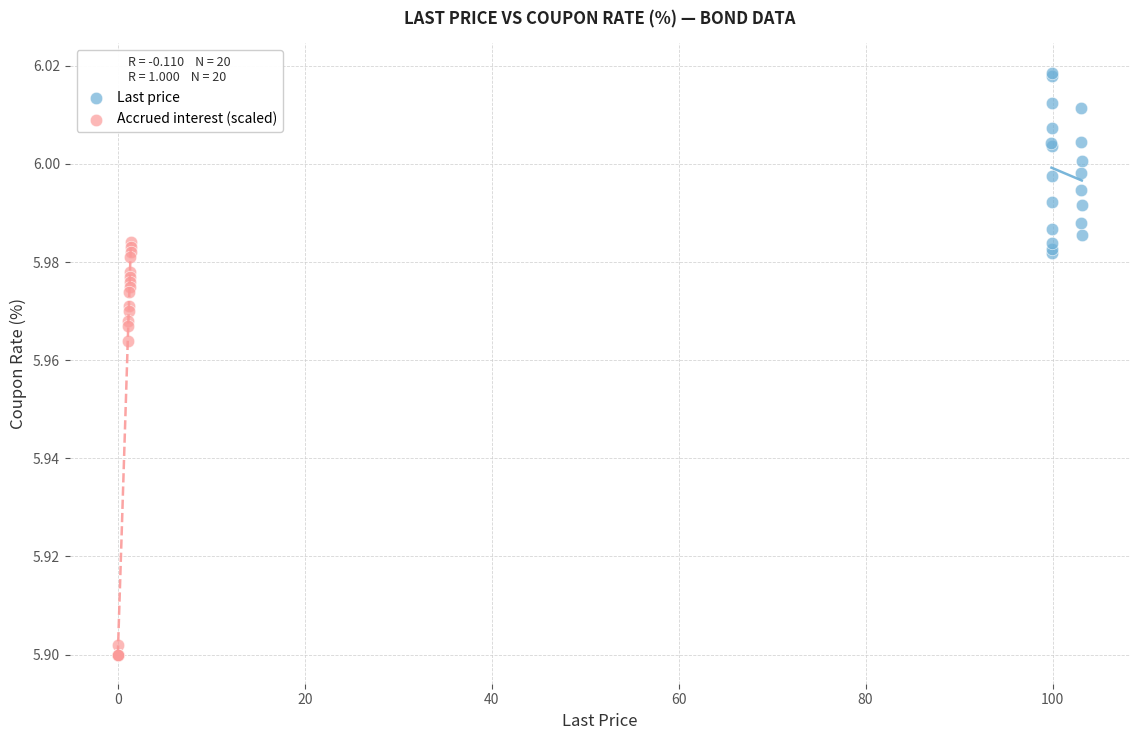

Which series reaches the minimum Y coordinate?

Accrued interest (scaled)